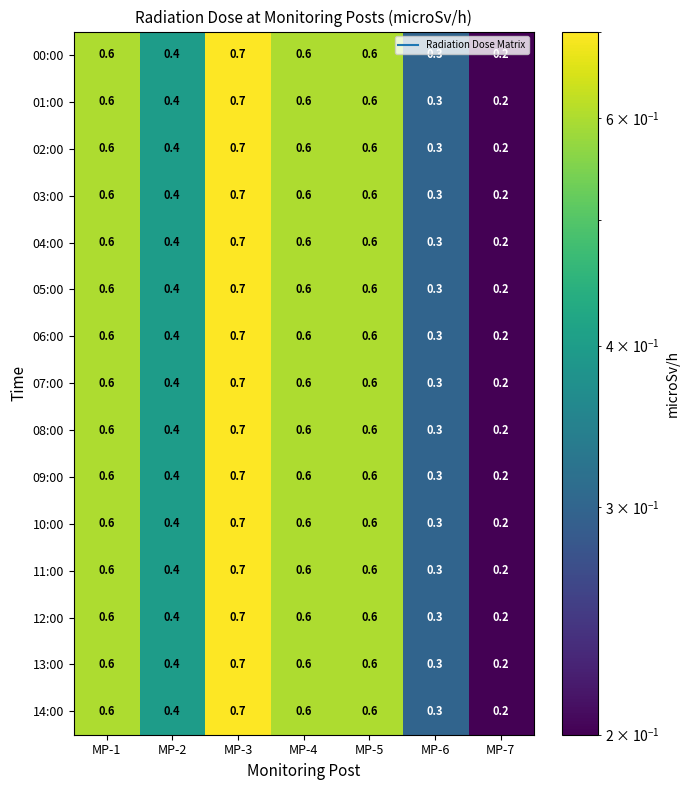

What is the sum of the 00:00 values at MP-3 and MP-4?

1.3